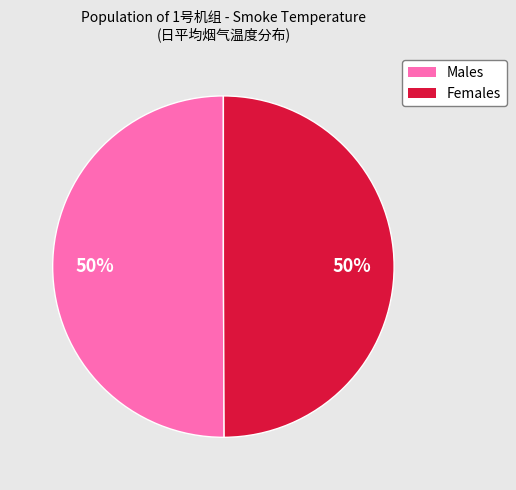

To the nearest percent, what is the average slice percentage?

50%